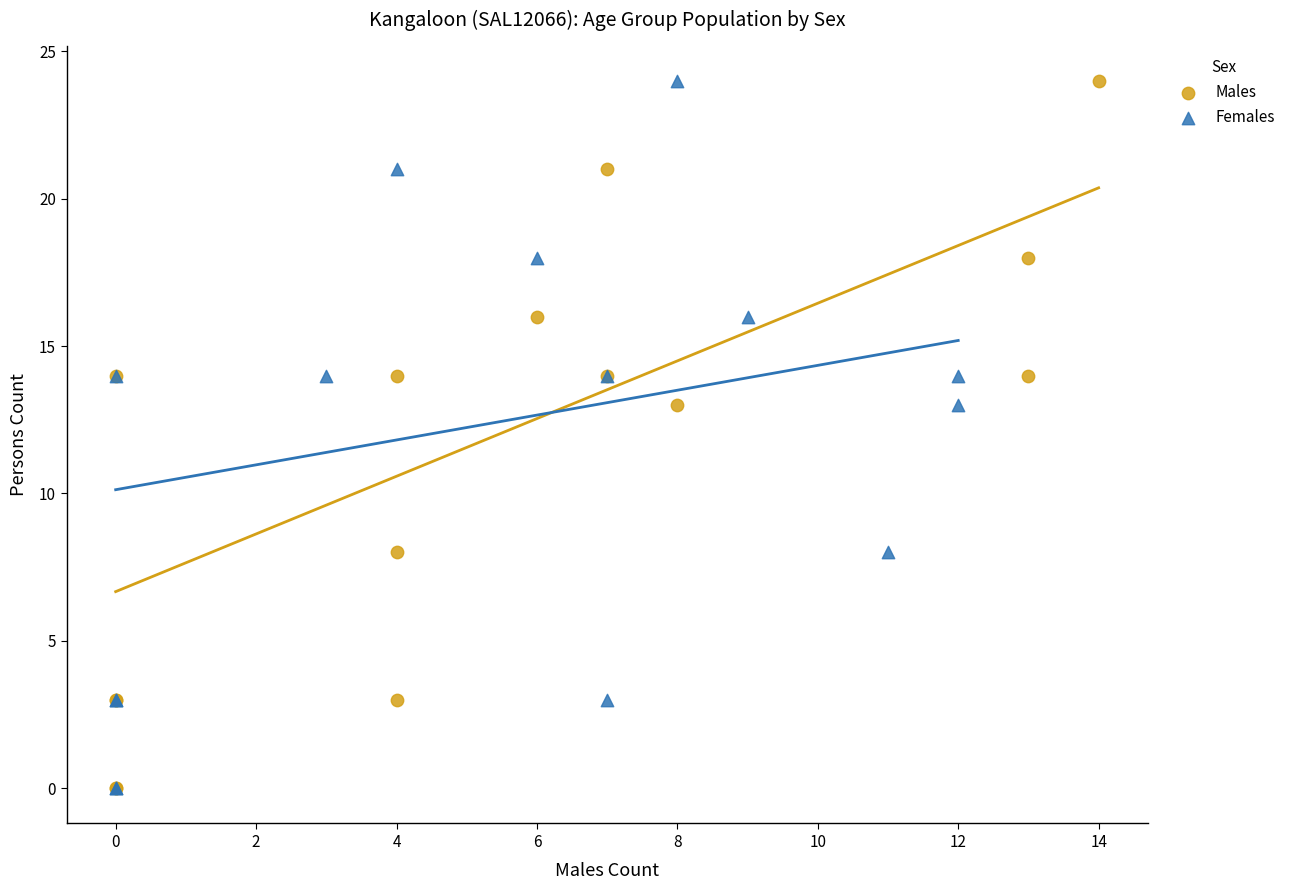

What are all the series names shown in the legend?

Males, Females